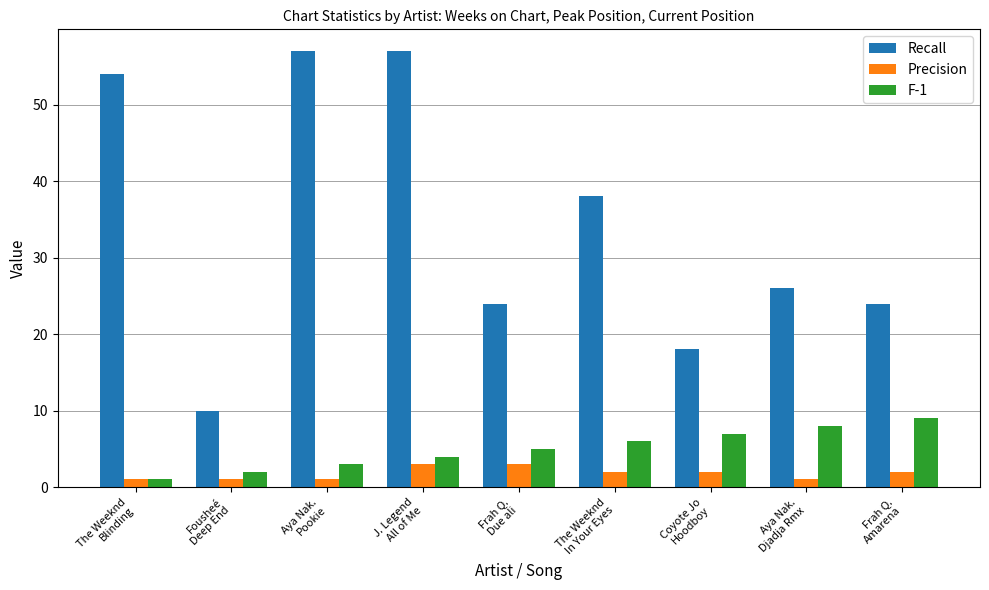

What are all the series names shown in the legend?

Recall, Precision, F-1